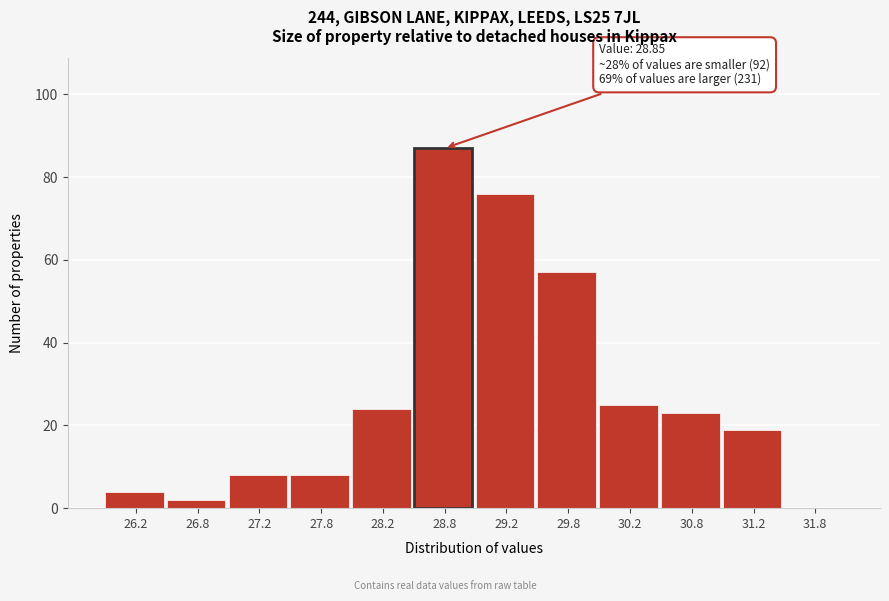

Over which range of the x-axis is the bar tallest?

28.5 to 29.0